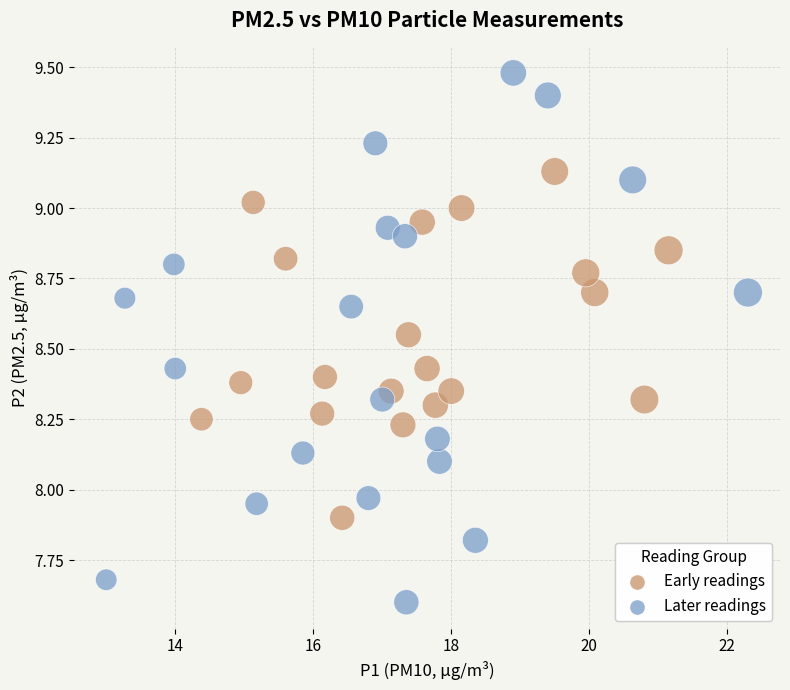

Which series reaches the maximum Y coordinate?

Later readings